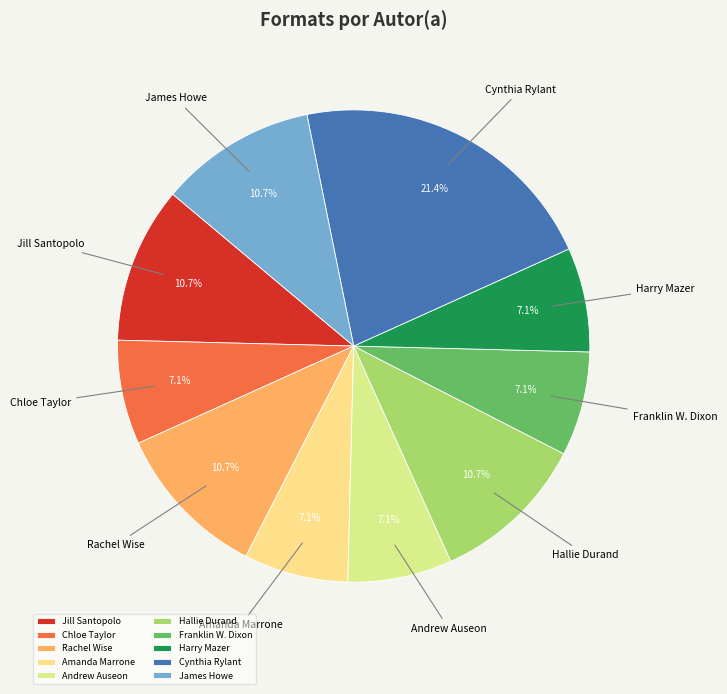

The Hallie Durand slice represents 20% of the pie. True or false?

False